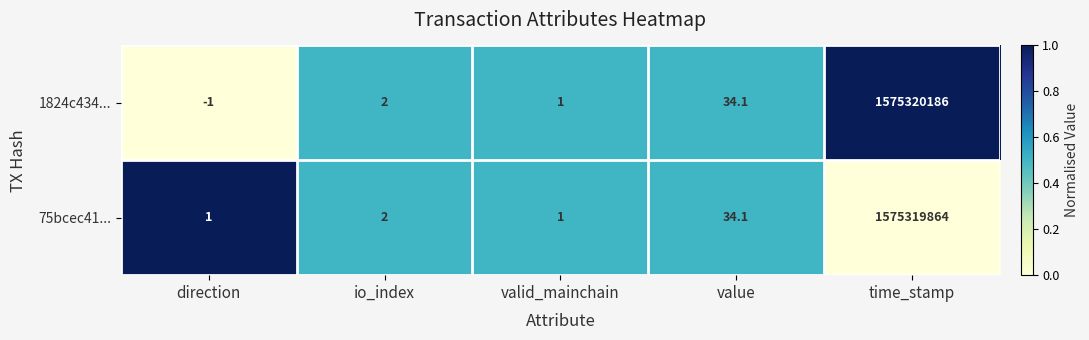

Reading left to right, transcribe all the data shown in this chart.

1824c434...: -1.0	2.0	1.0	34.1	1575320186.0
75bcec41...: 1.0	2.0	1.0	34.1	1575319864.0